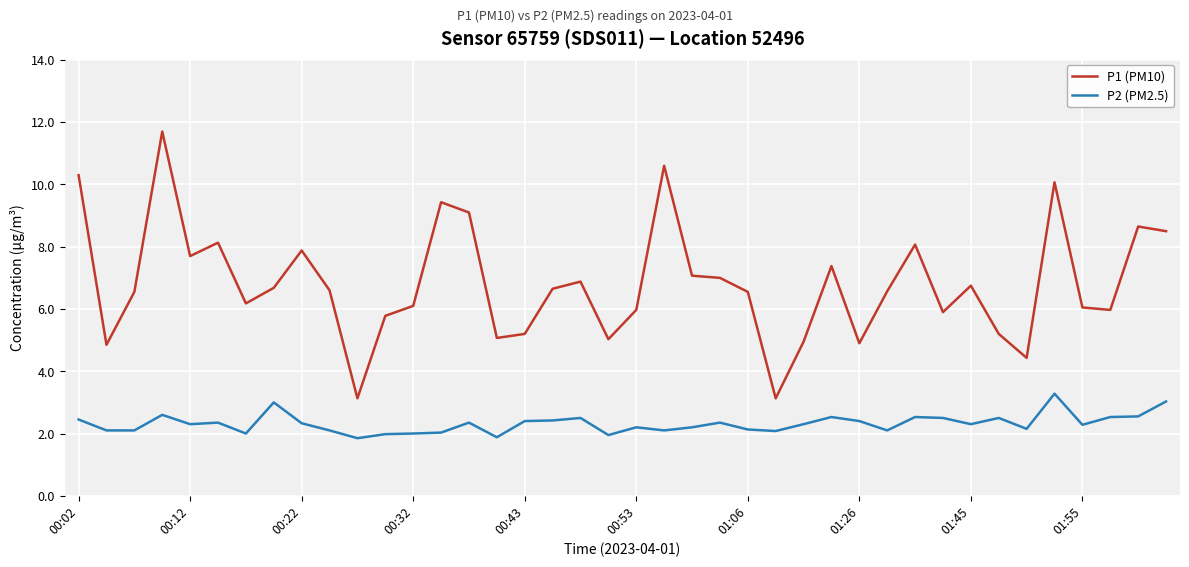

True or false: P1 (PM10) and P2 (PM2.5) cross at least once.

False